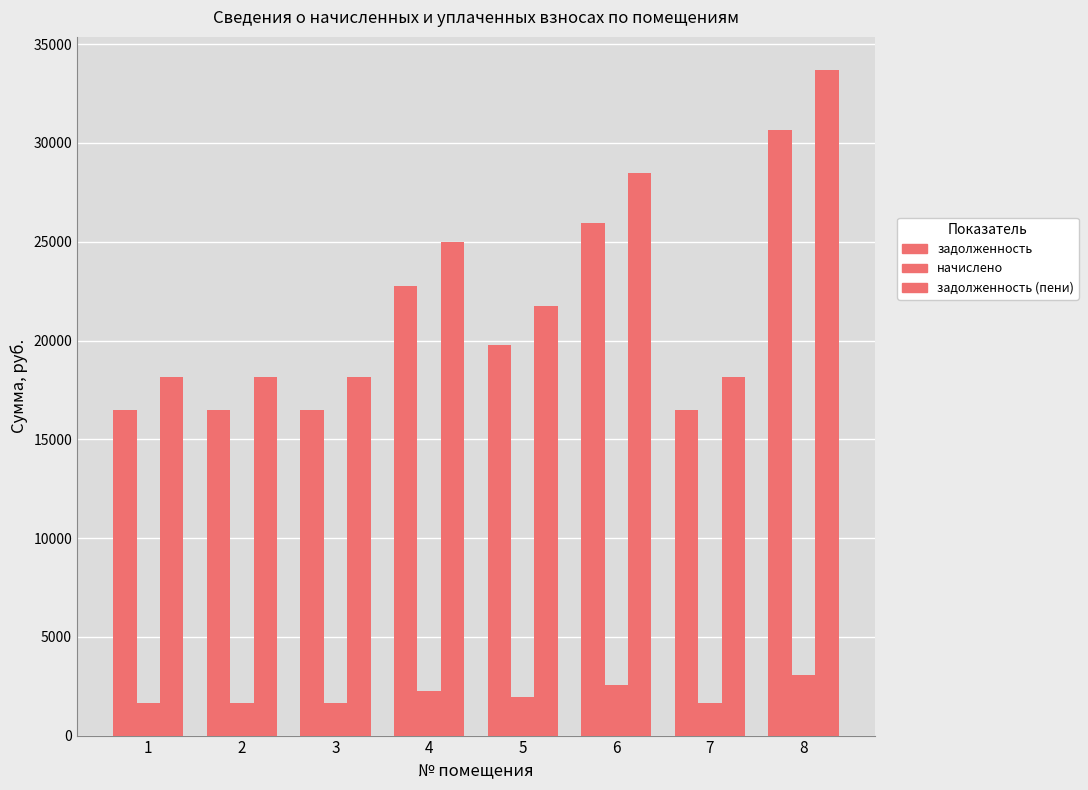

What is the sum of the задолженность (пени) values at 6 and 2?

46643.0